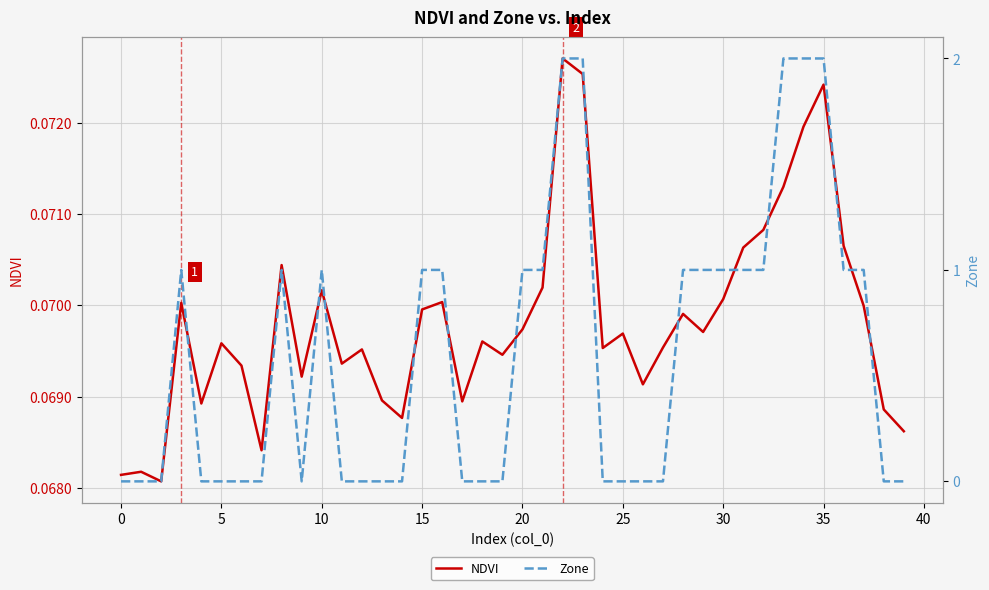

Which series changed the most between 5 and 15?

NDVI